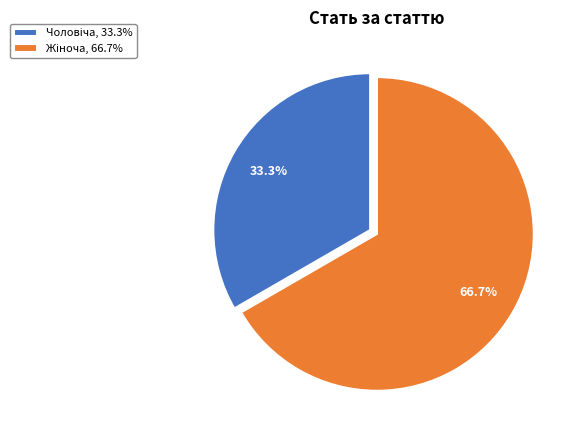

Is there a majority slice in this chart?

Yes